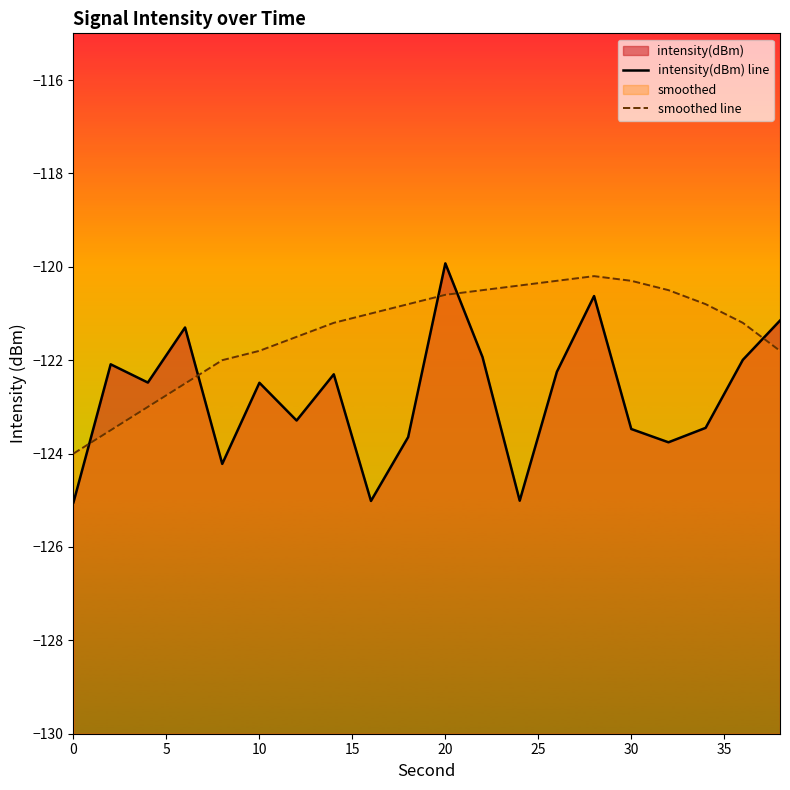

Reading right to left, list all the values displayed in this chart.

intensity(dBm) line: -121.2	-122.0	-123.4	-123.8	-123.5	-120.6	-122.2	-125.0	-121.9	-119.9	-123.6	-125.0	-122.3	-123.3	-122.5	-124.2	-121.3	-122.5	-122.1	-125.0
smoothed line: -121.8	-121.2	-120.8	-120.5	-120.3	-120.2	-120.3	-120.4	-120.5	-120.6	-120.8	-121.0	-121.2	-121.5	-121.8	-122.0	-122.5	-123.0	-123.5	-124.0